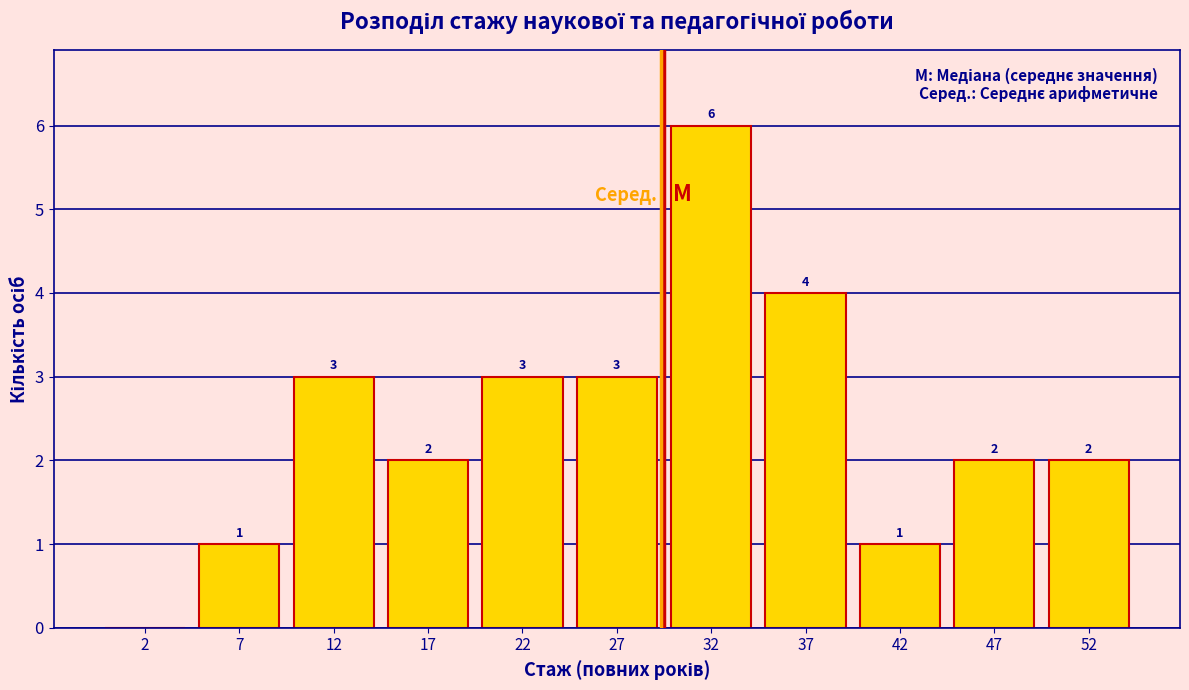

Over which range of the x-axis is the bar tallest?

30 to 35